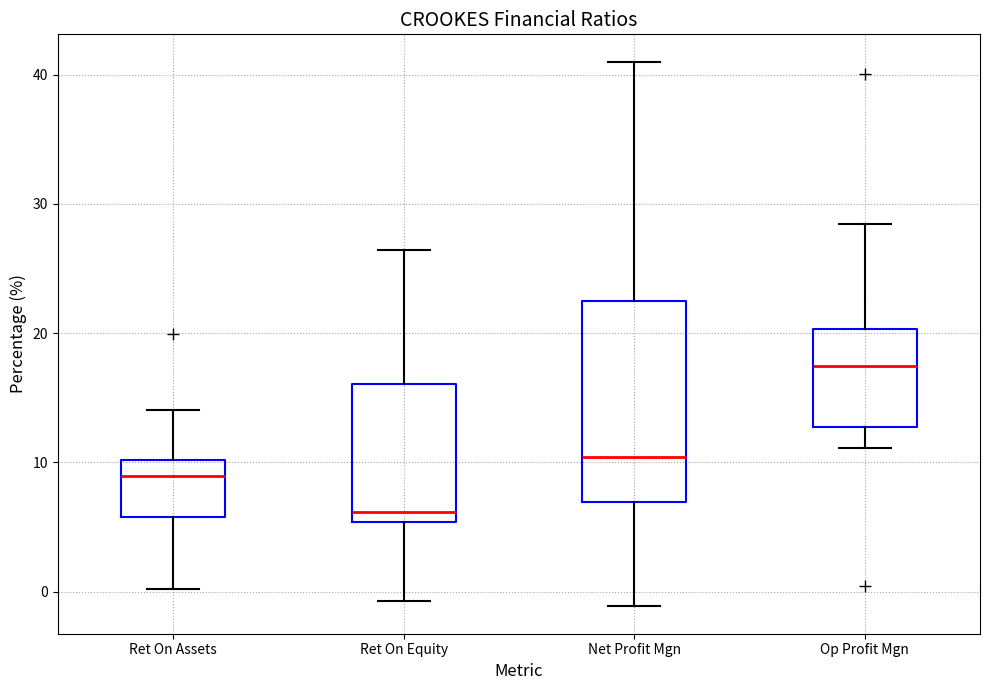

Reading left to right, transcribe this box plot: for each box, give where its median line is, the range the box spans, and where its two whiskers end, as read against the y-axis. The values are not printed on the chart, so give them approximately, as read against the axis.

Ret On Assets: median 9, box 6 to 10, whiskers 0 to 14
Ret On Equity: median 6, box 5 to 16, whiskers -1 to 26
Net Profit Mgn: median 10, box 7 to 23, whiskers -1 to 41
Op Profit Mgn: median 17, box 13 to 20, whiskers 11 to 28